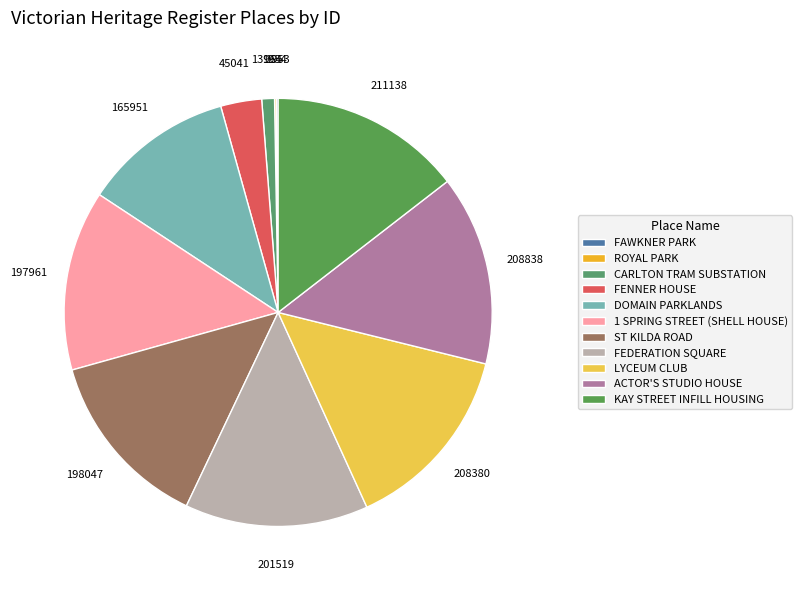

What percentage is the CARLTON TRAM SUBSTATION slice, to the nearest percent?

1%